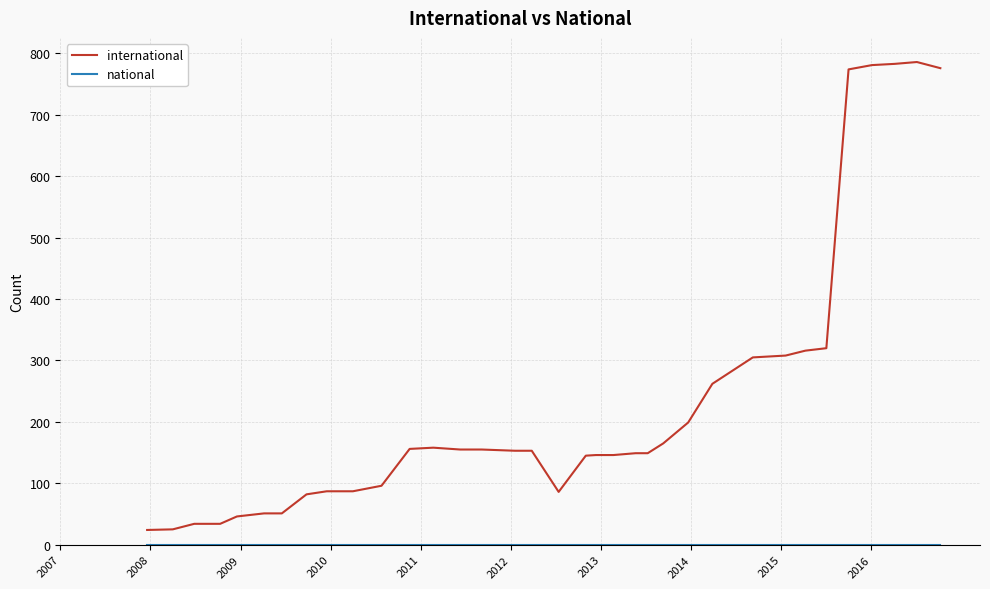

Does the chart have visible grid lines?

Yes